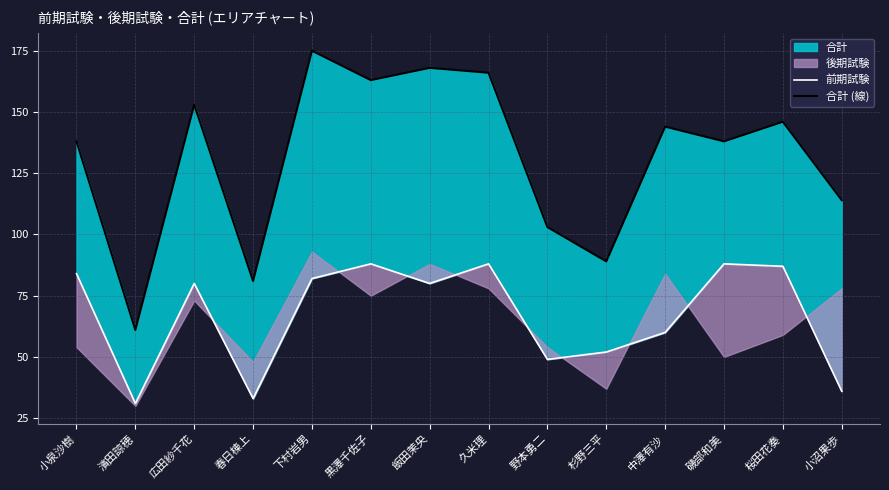

What is the difference between the highest and lowest values at 中澤有沙?

84